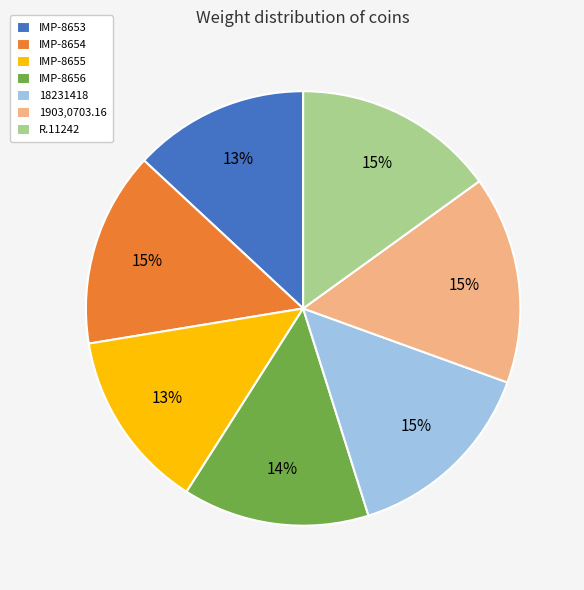

To the nearest percent, what portion does IMP-8653 represent?

13%